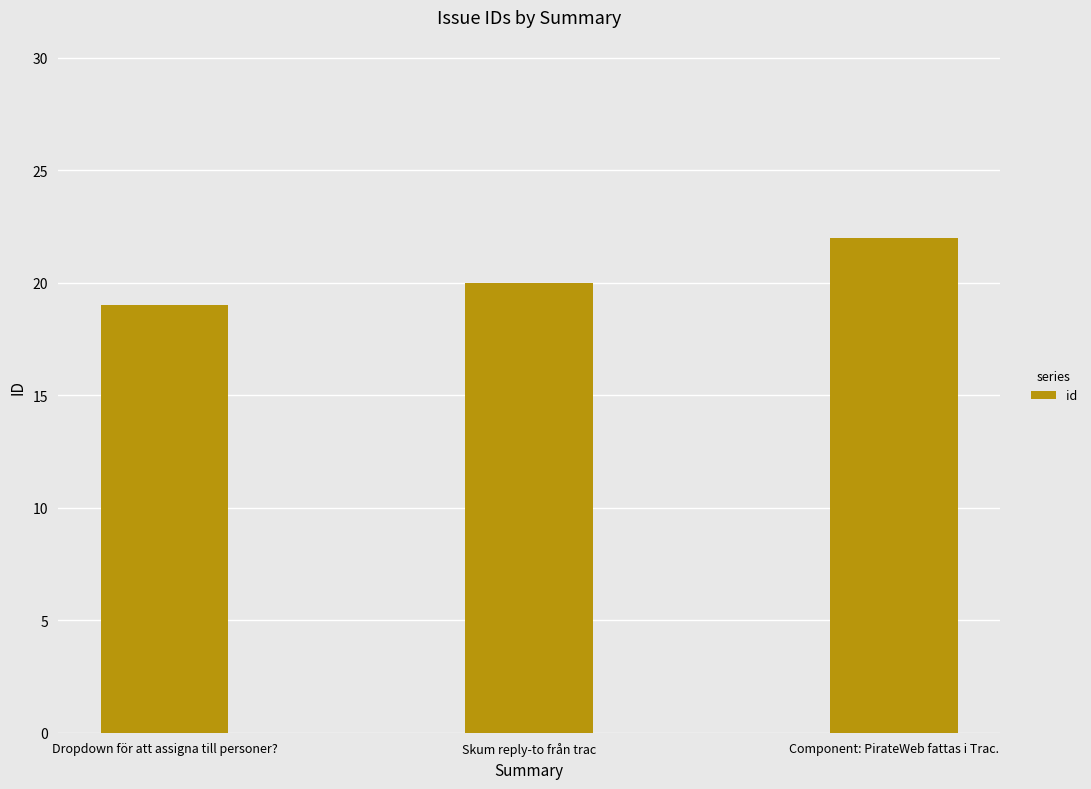

Approximately how many times larger is the value at Component: PirateWeb fattas i Trac. compared to Dropdown för att assigna till personer??

1.2